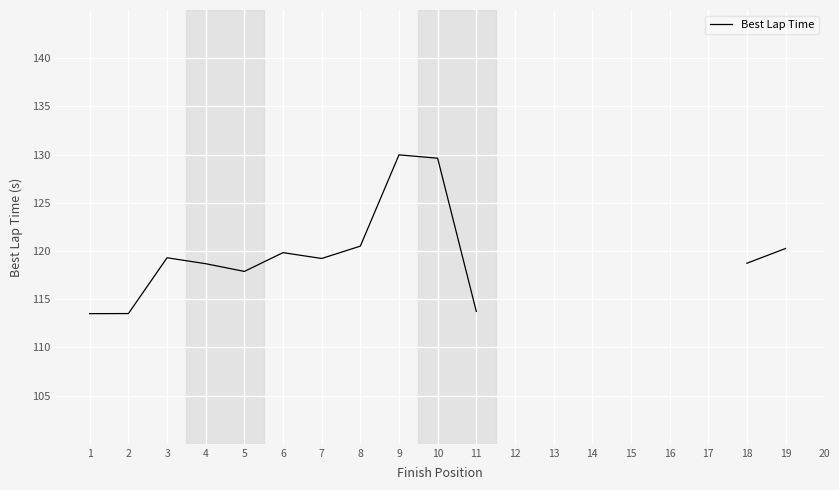

What is the smallest value displayed?

113.5